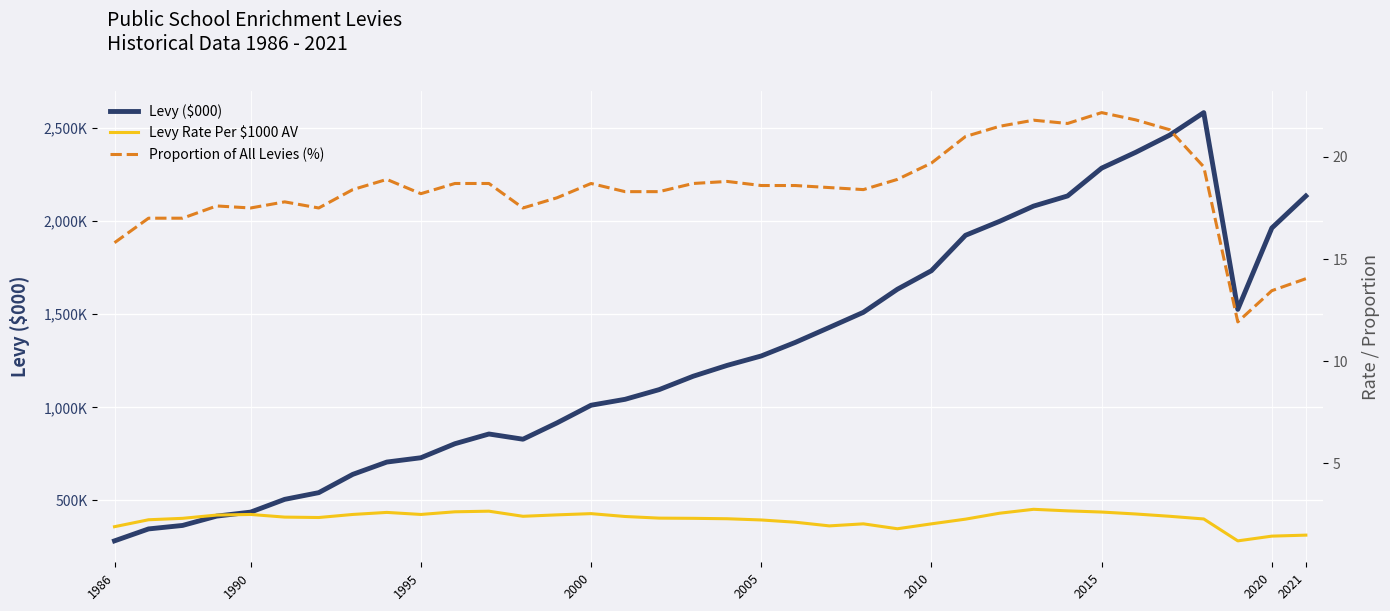

Is the value of Proportion of All Levies (%) at 28 greater than the value of Levy ($000) at 2000?

No